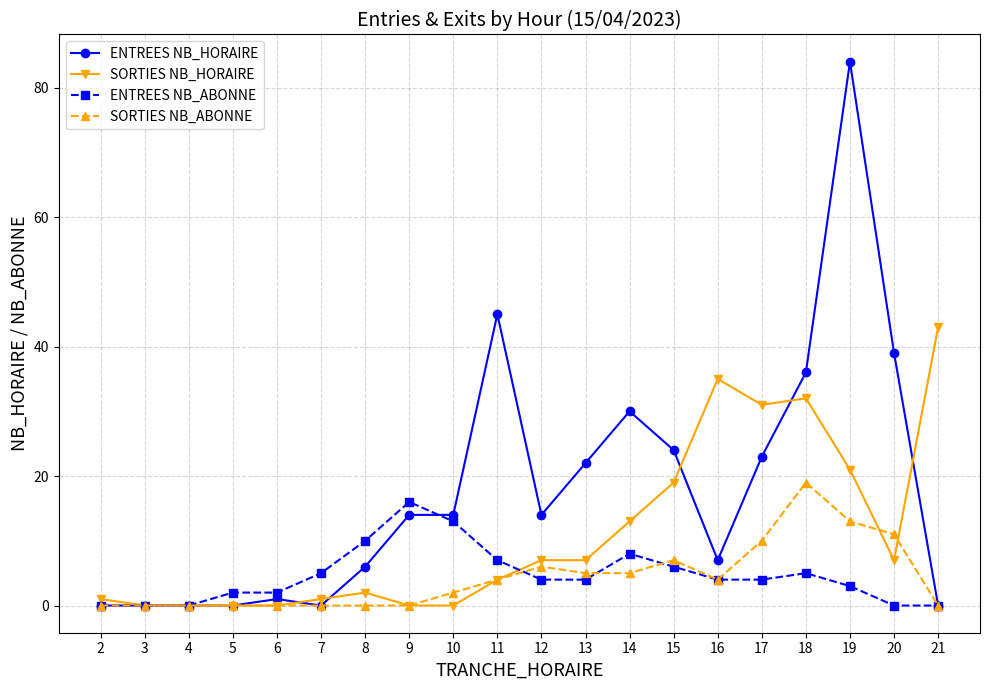

Where is ENTREES NB_ABONNE nearest to the value 8?

14